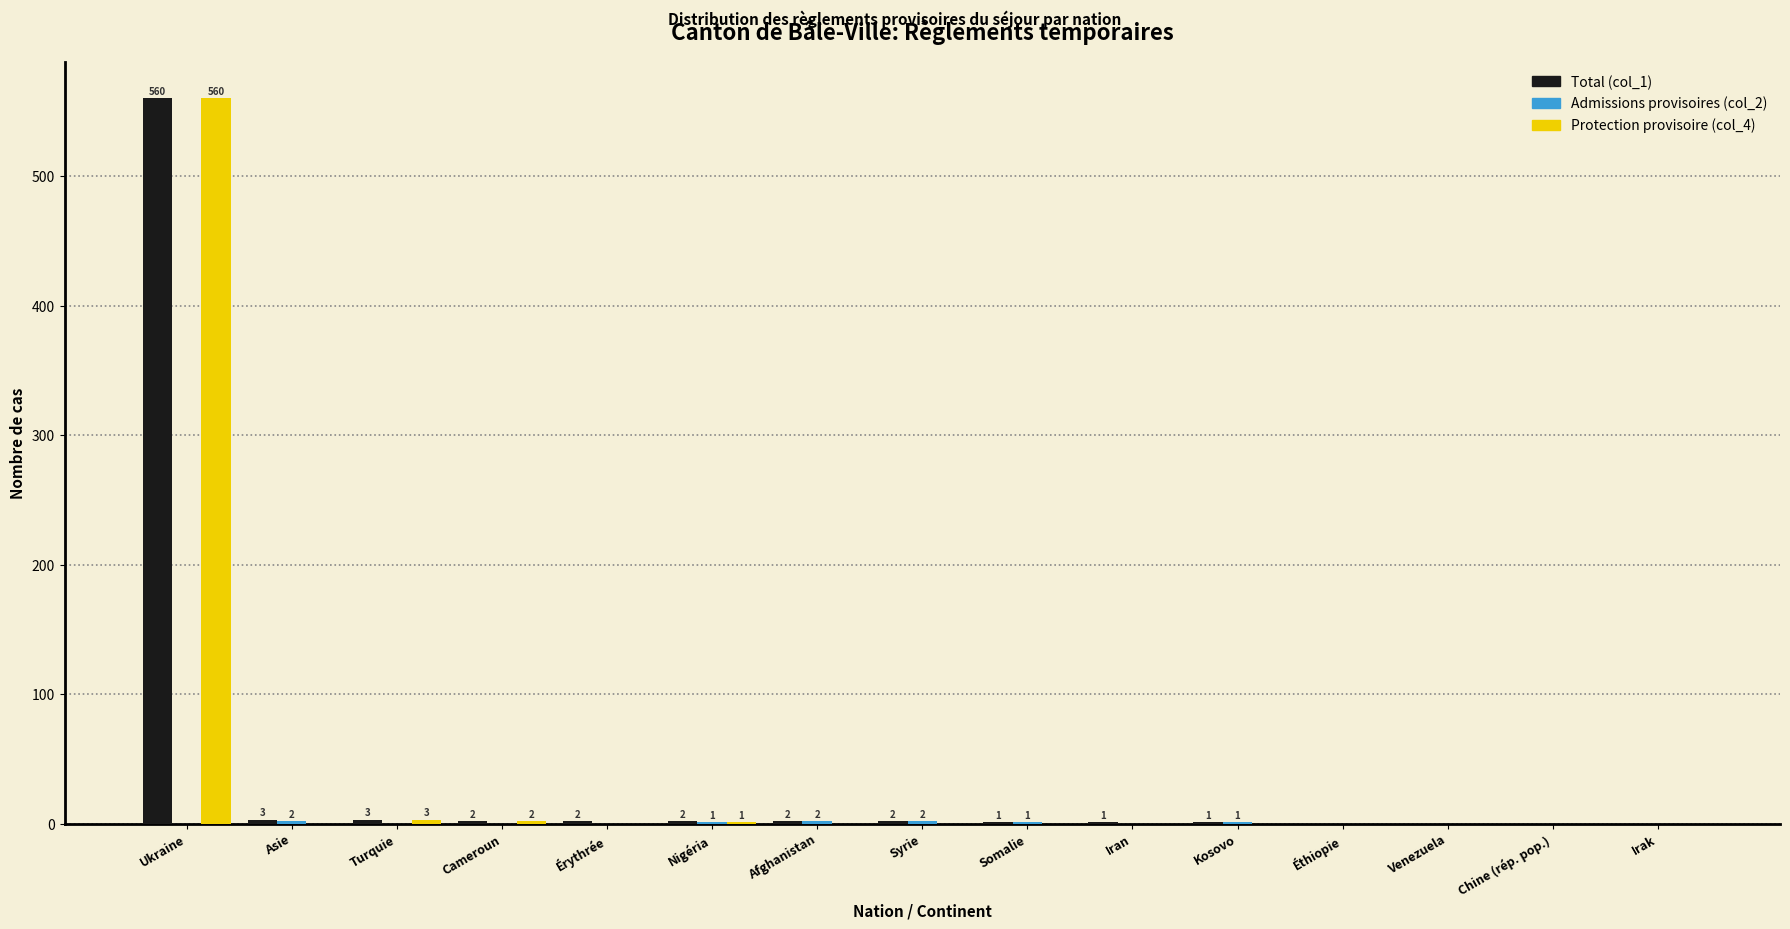

True or false: Total (col_1) has a value of -347 at Chine (rép. pop.).

False